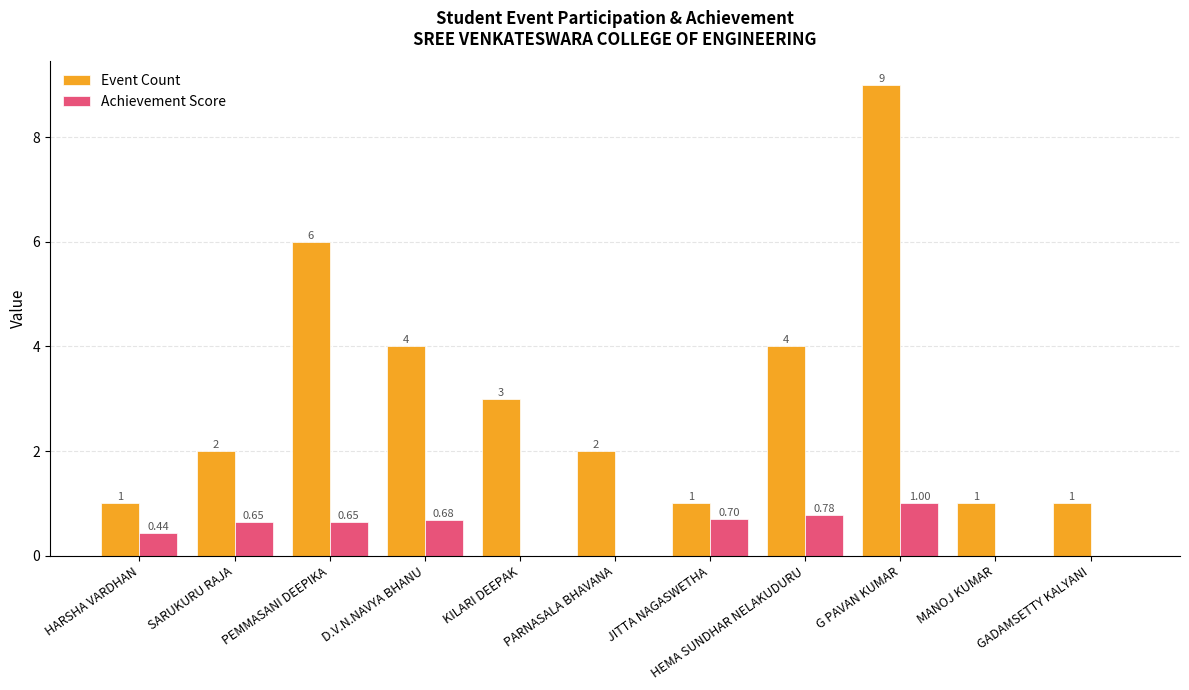

At which category is the sum across all series the highest?

G PAVAN KUMAR